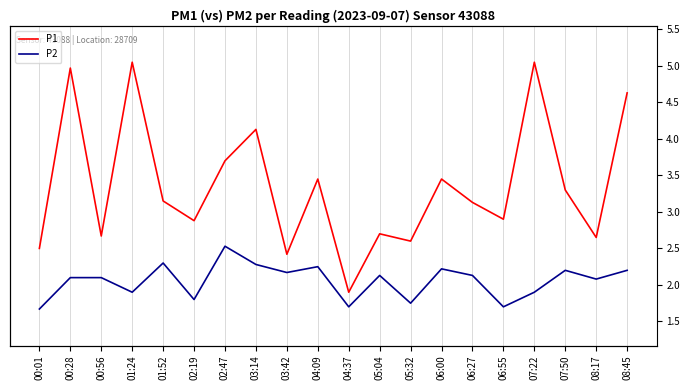

True or false: P1 has a value of 4.1 at 03:14.

True